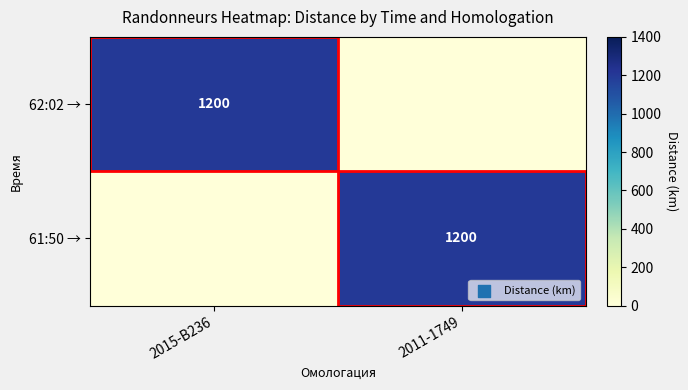

The 61:50 → series shows 1869 at 2011-1749. True or false?

False